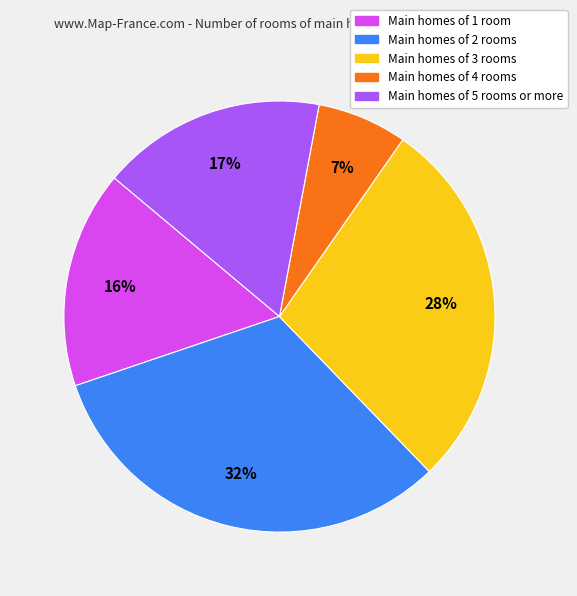

Does any single category account for the majority?

No